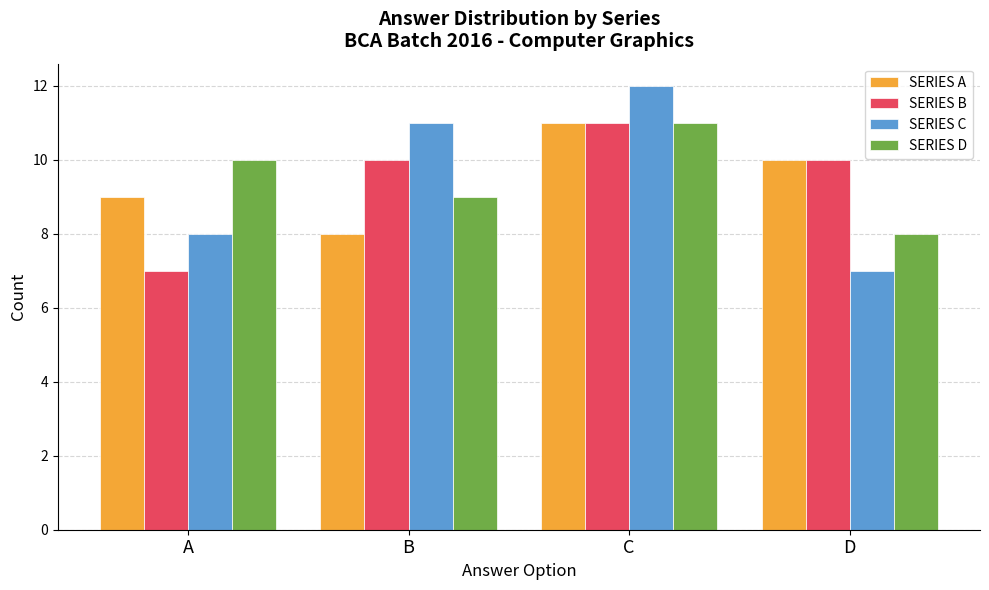

Reading right to left, list all the values displayed in this chart.

SERIES A: 10	11	8	9
SERIES B: 10	11	10	7
SERIES C: 7	12	11	8
SERIES D: 8	11	9	10